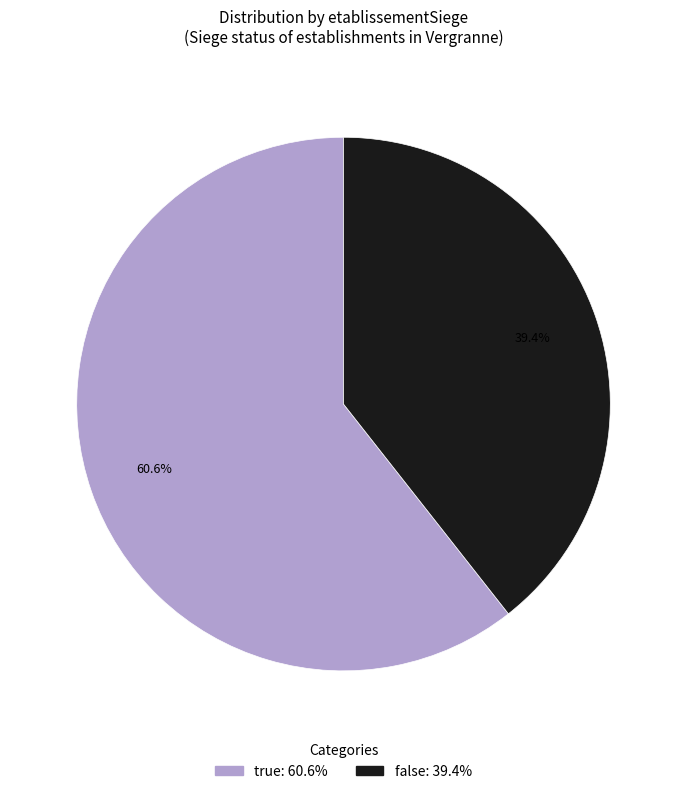

To the nearest percent, what is the difference between the largest and smallest slice percentages?

21%